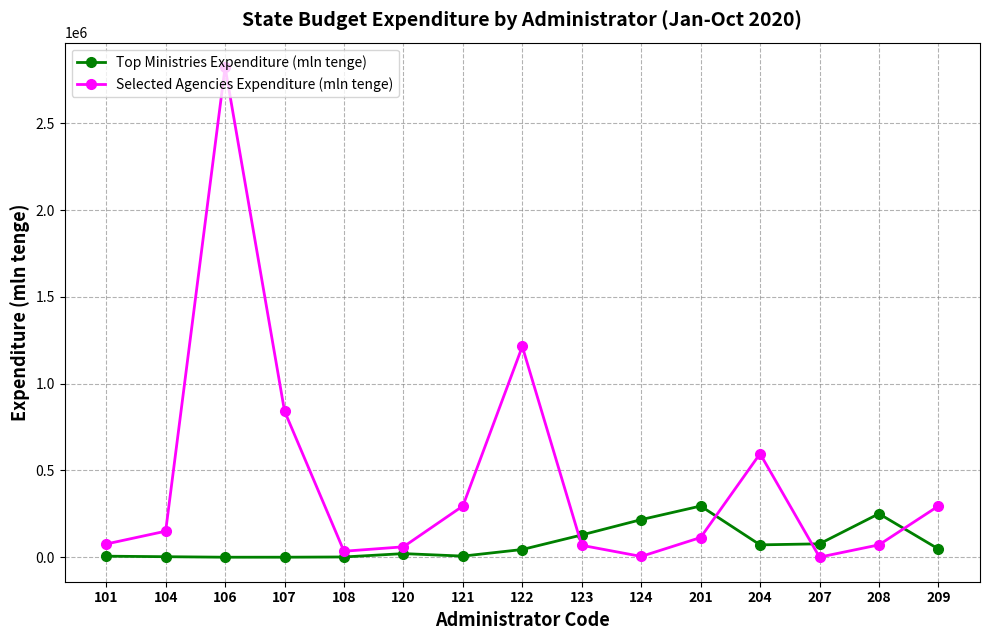

How many distinct data groups are displayed?

2